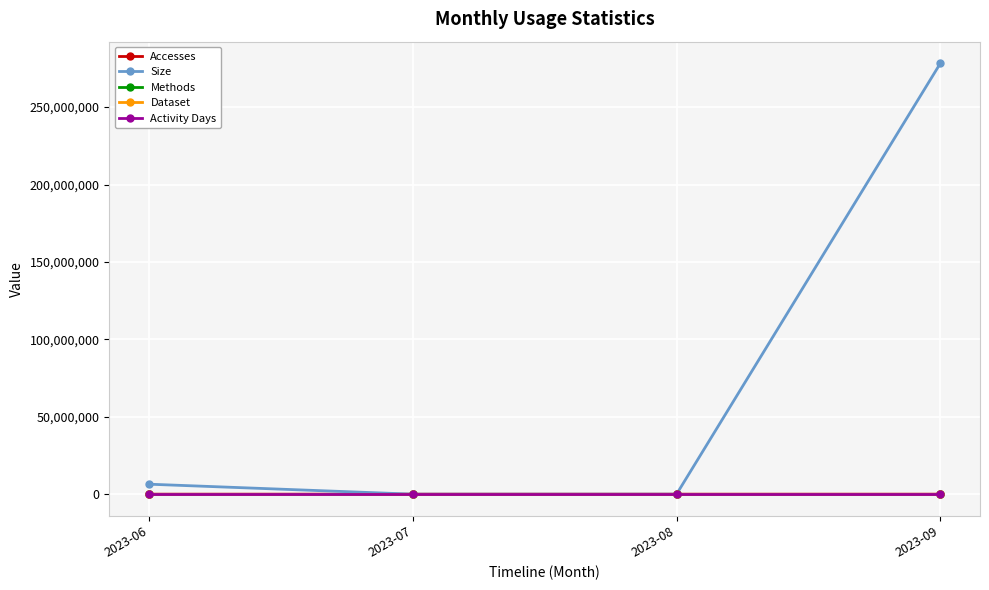

Is this an area chart (filled region under the line)?

No